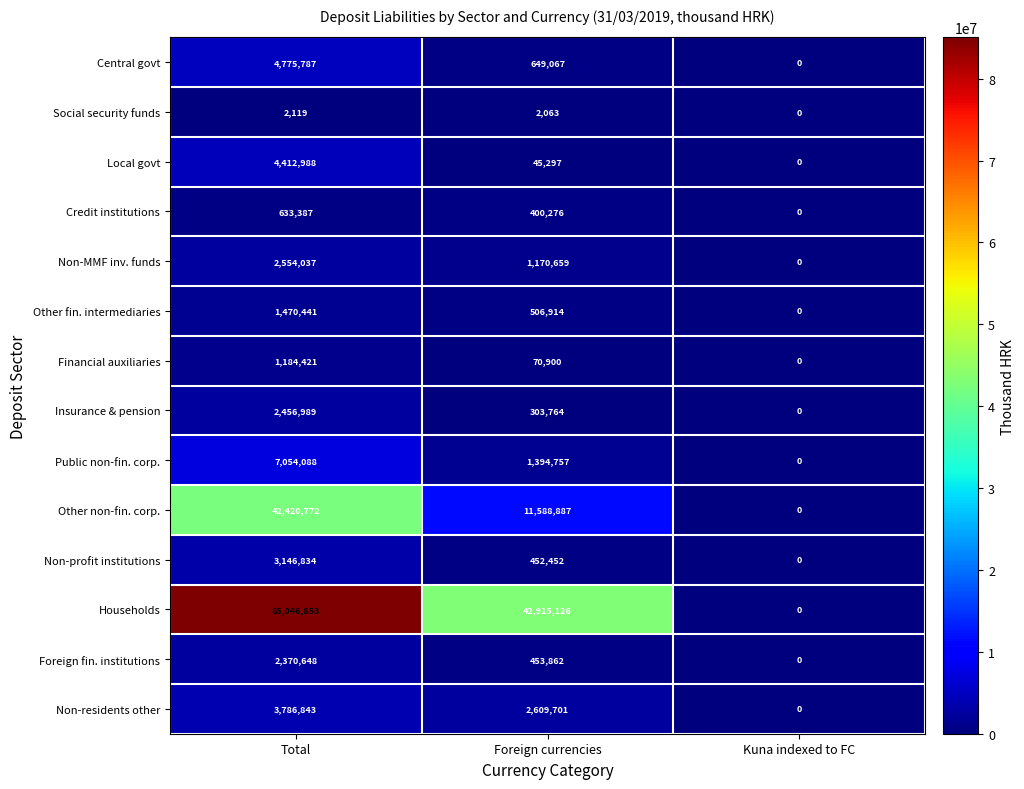

At how many categories does at least one series exceed 1211620?

2